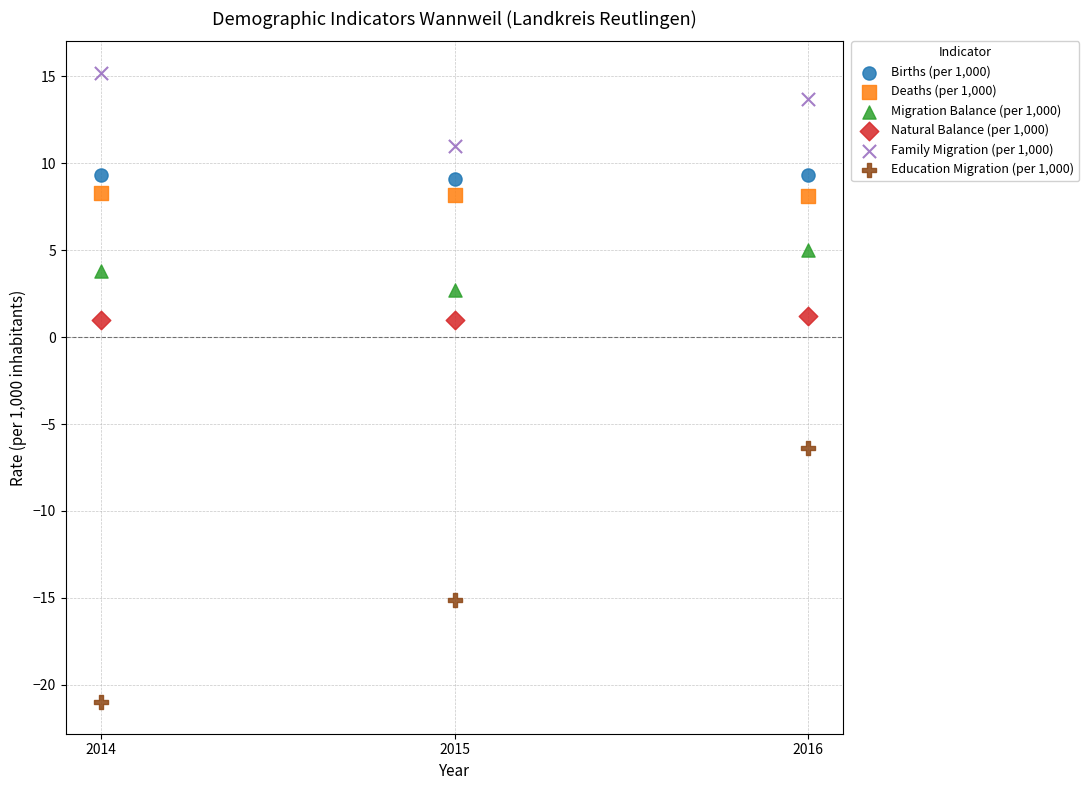

What are all the series names shown in the legend?

Births (per 1,000), Deaths (per 1,000), Migration Balance (per 1,000), Natural Balance (per 1,000), Family Migration (per 1,000), Education Migration (per 1,000)